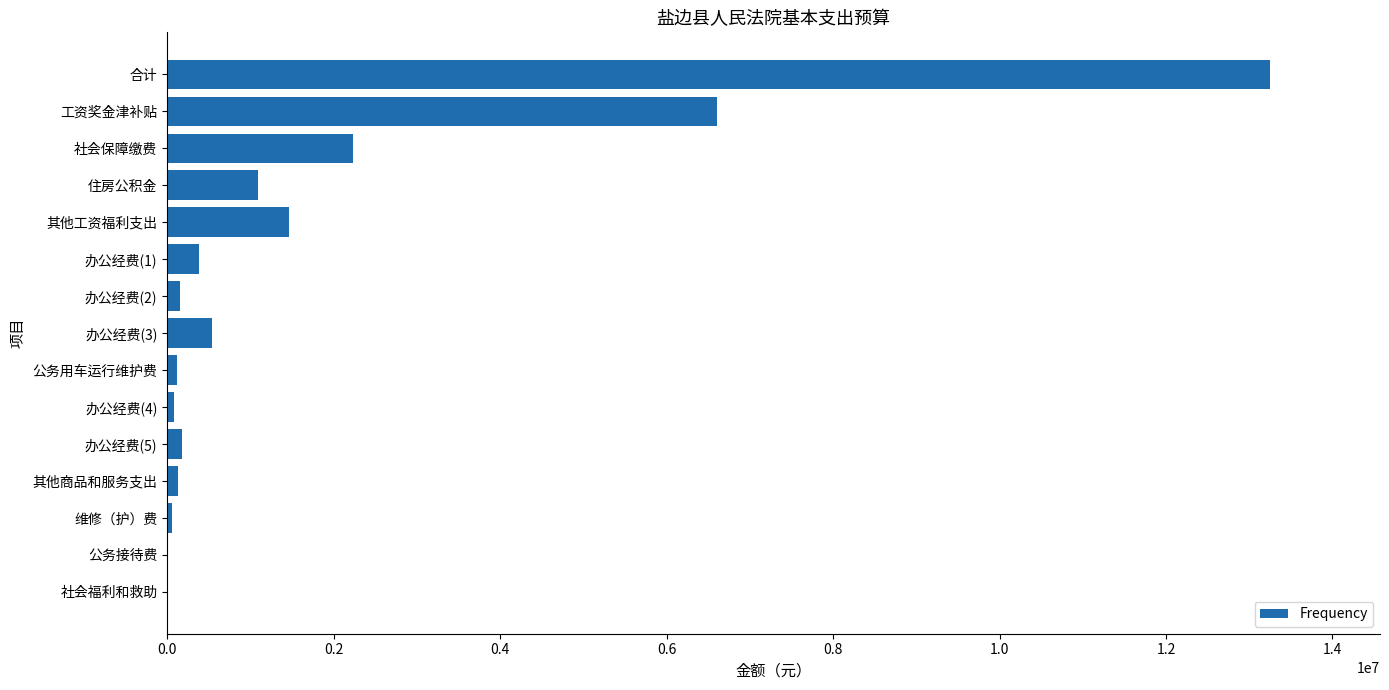

Does the chart contain stacked bars?

No